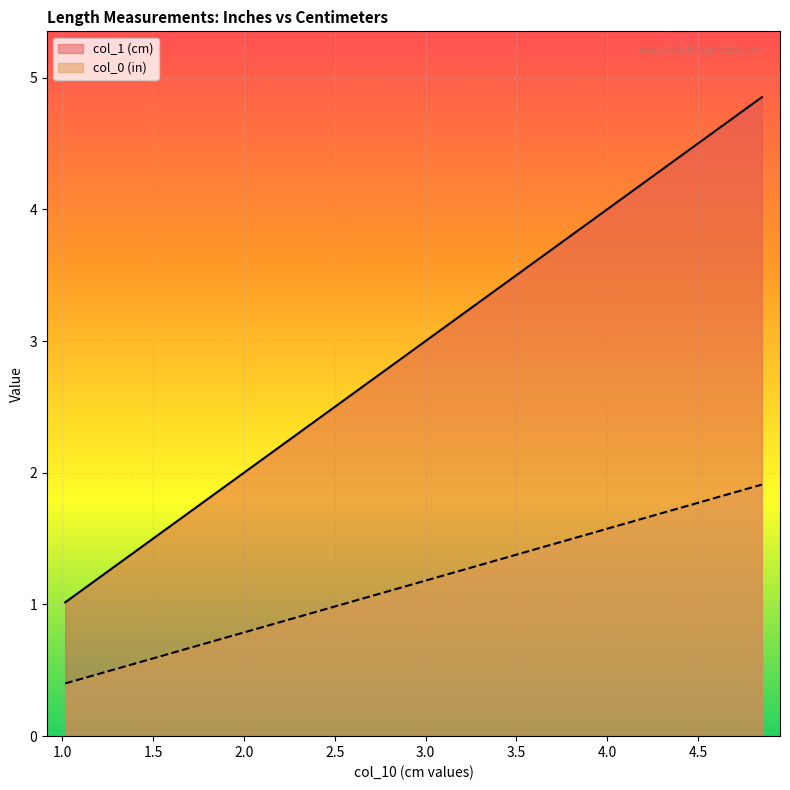

True or false: col_1 (cm) has more than 2 points higher than both neighbors.

False